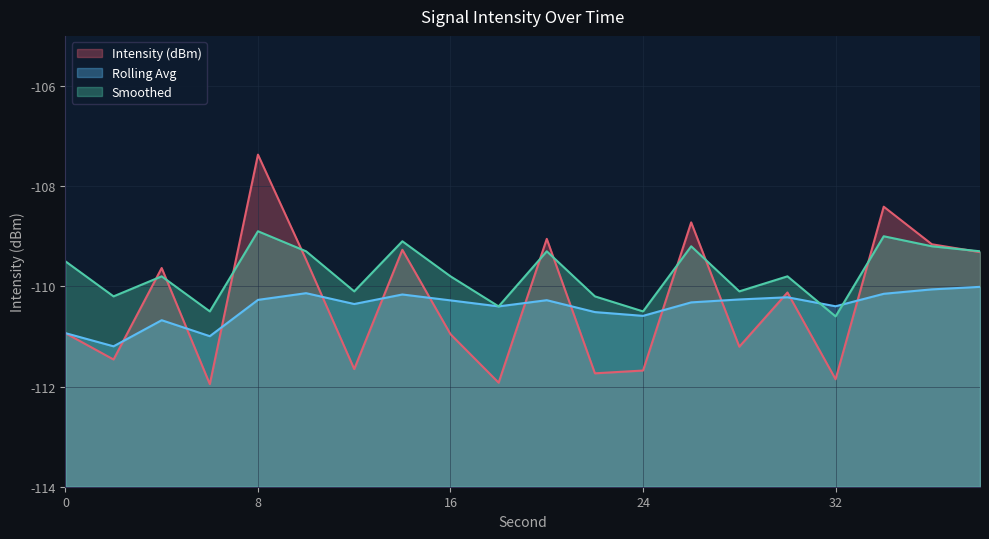

What is the approximate value of intensity(dBm) at 0?

-110.9